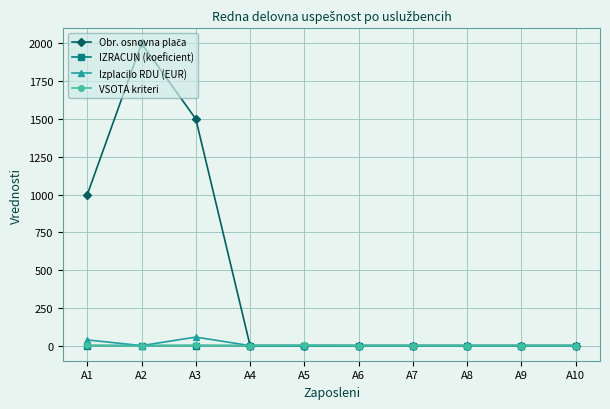

What is the difference between the IZRACUN (koeficient) values at A10 and A1?

0.4